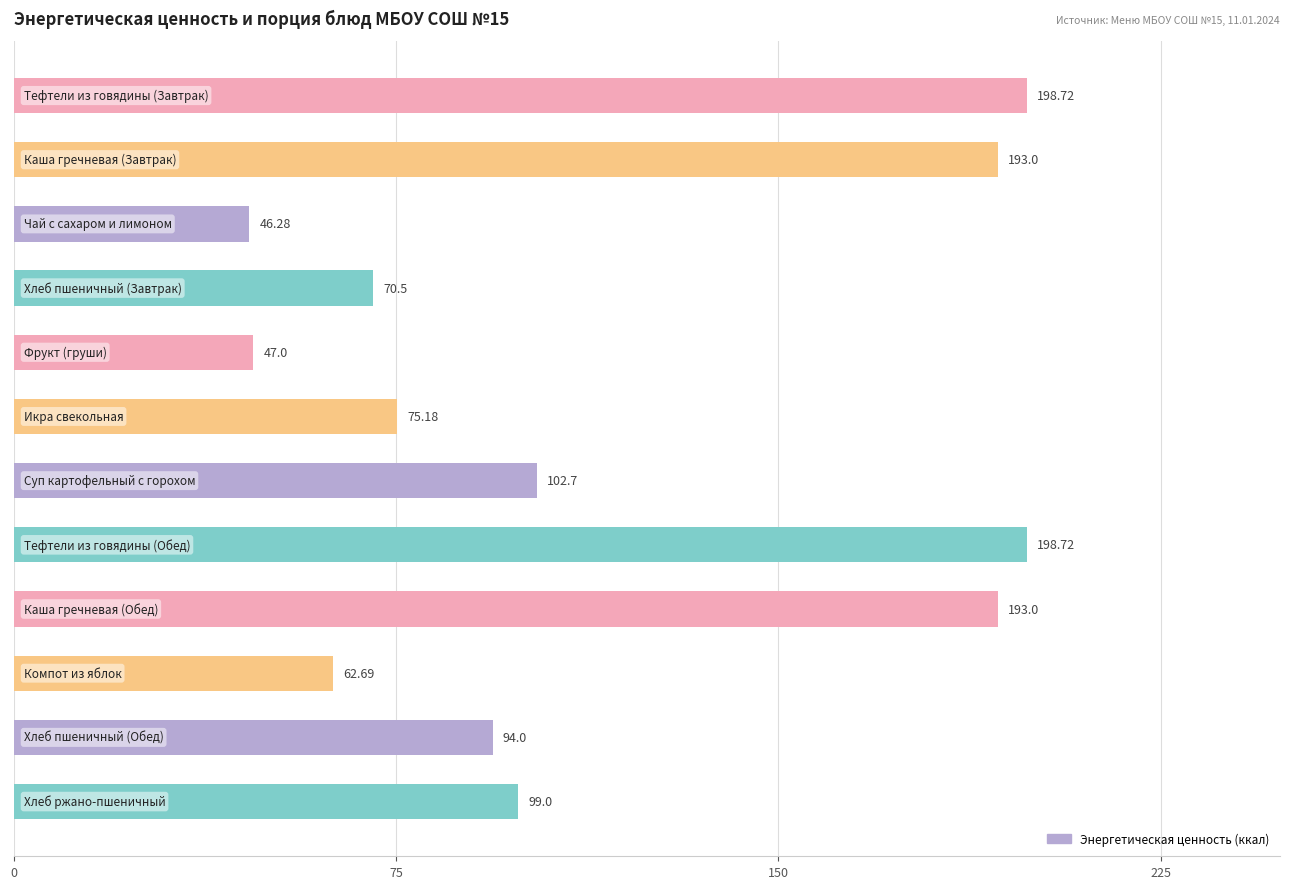

What is the sum of all values?

1380.8